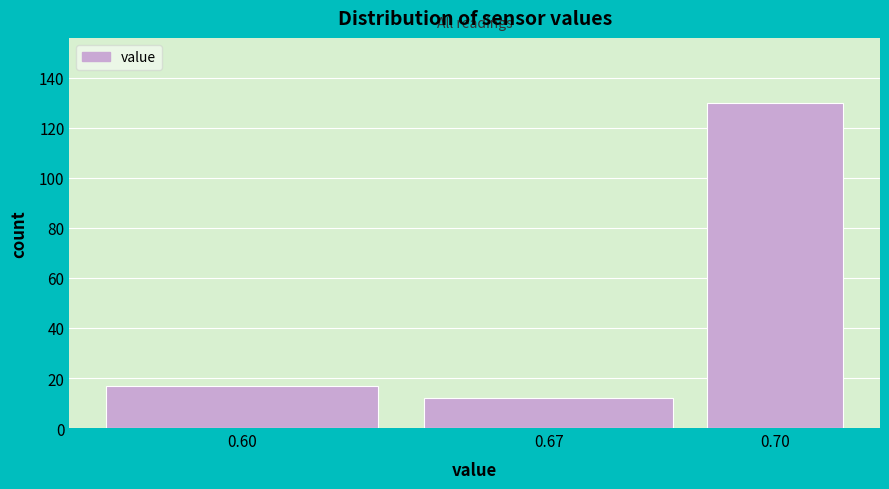

Reading left to right, list all the values displayed in this chart.

17	12	130